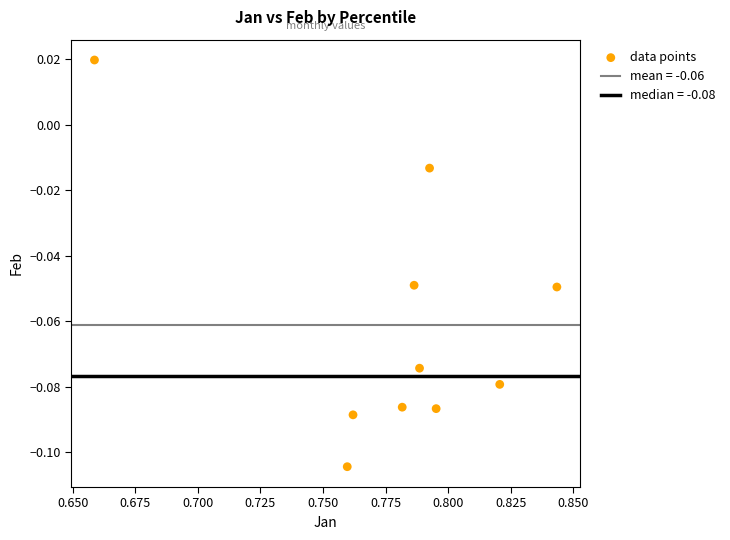

What is the average X value?

0.8